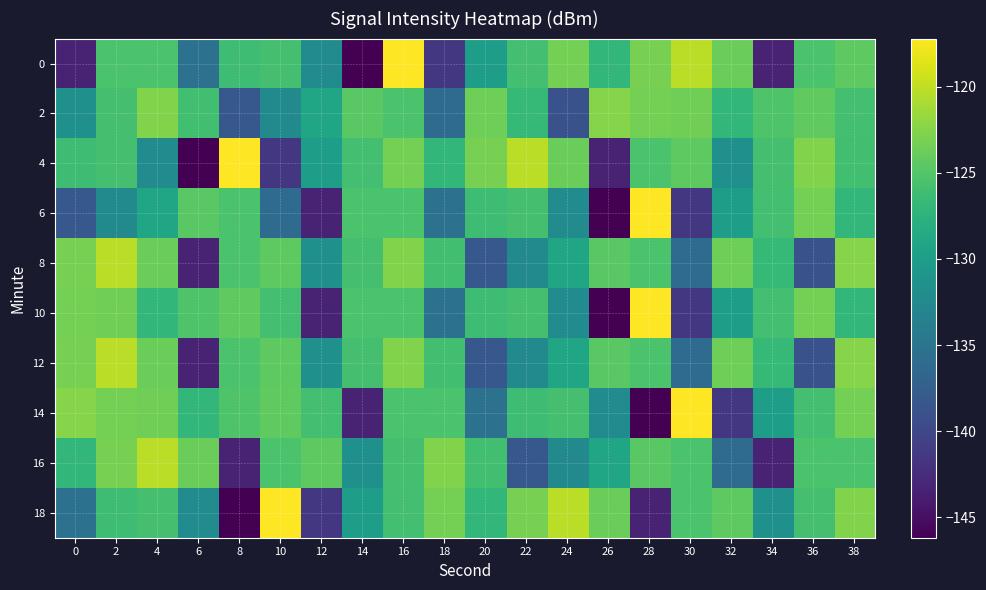

At which category does the chart reach its peak across all series?

16